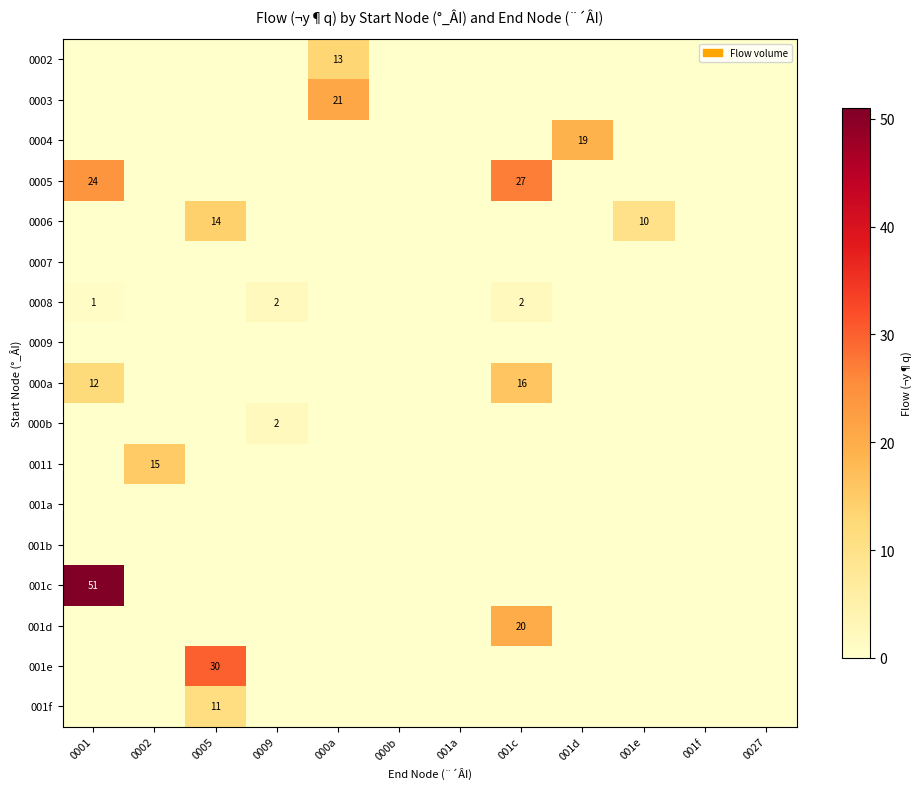

The value of 001d at 001c is 20. True or false?

True